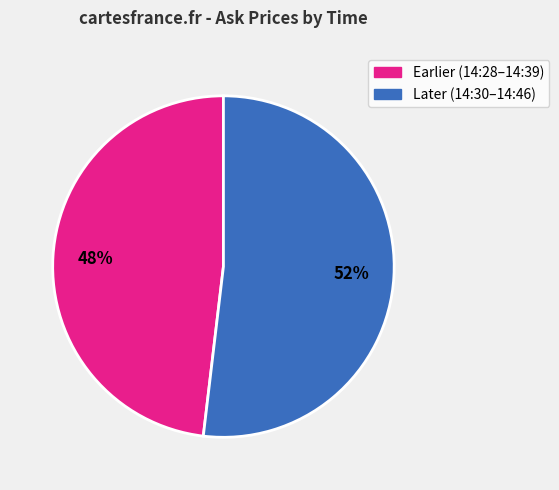

To the nearest percent, what is the average slice percentage?

50%